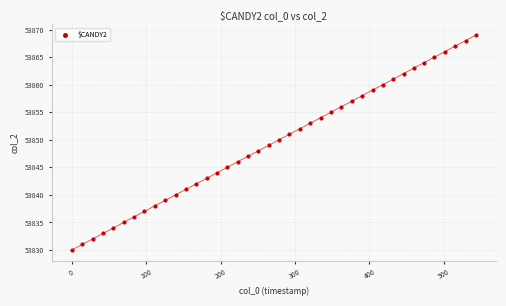

What is the range of Y values (max minus min)?

39